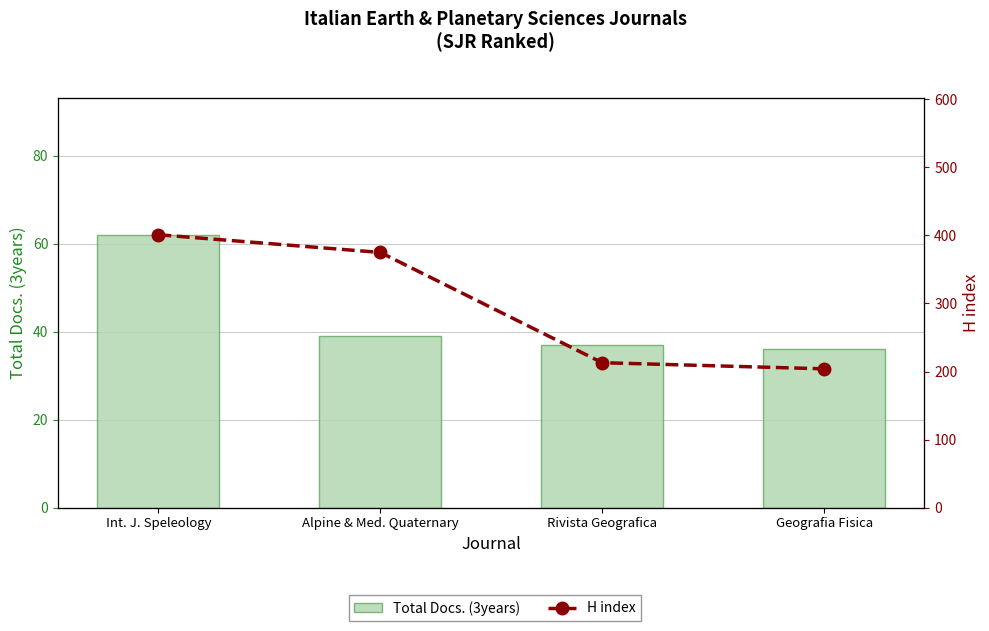

What is the average value of the Total Docs. (3years) series?

44